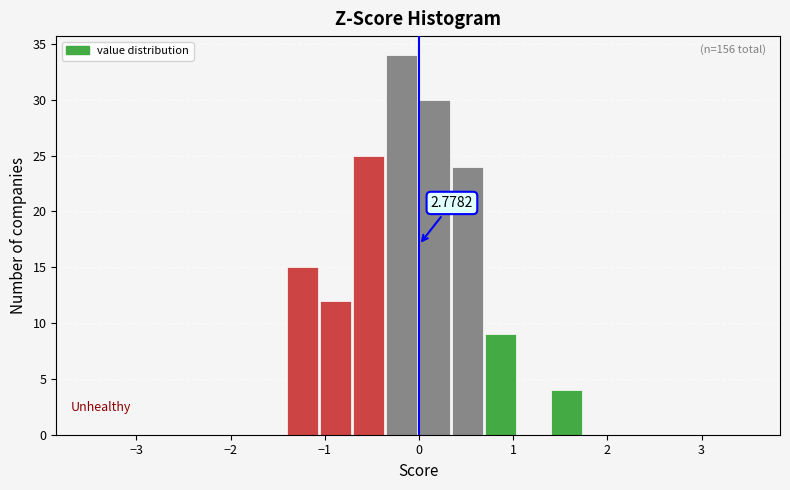

Around what value on the x-axis is the tallest bar? Give the approximate position of its centre, as read against the axis.

-0.2